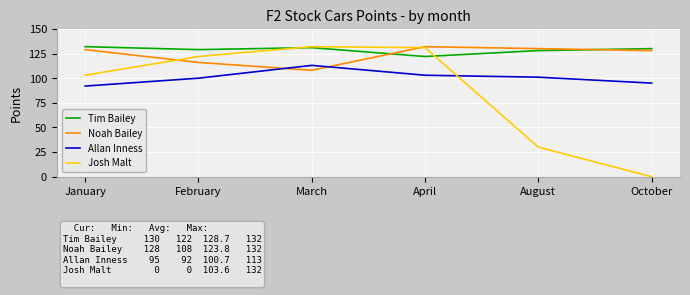

True or false: Josh Malt has a value of 11 at August.

False